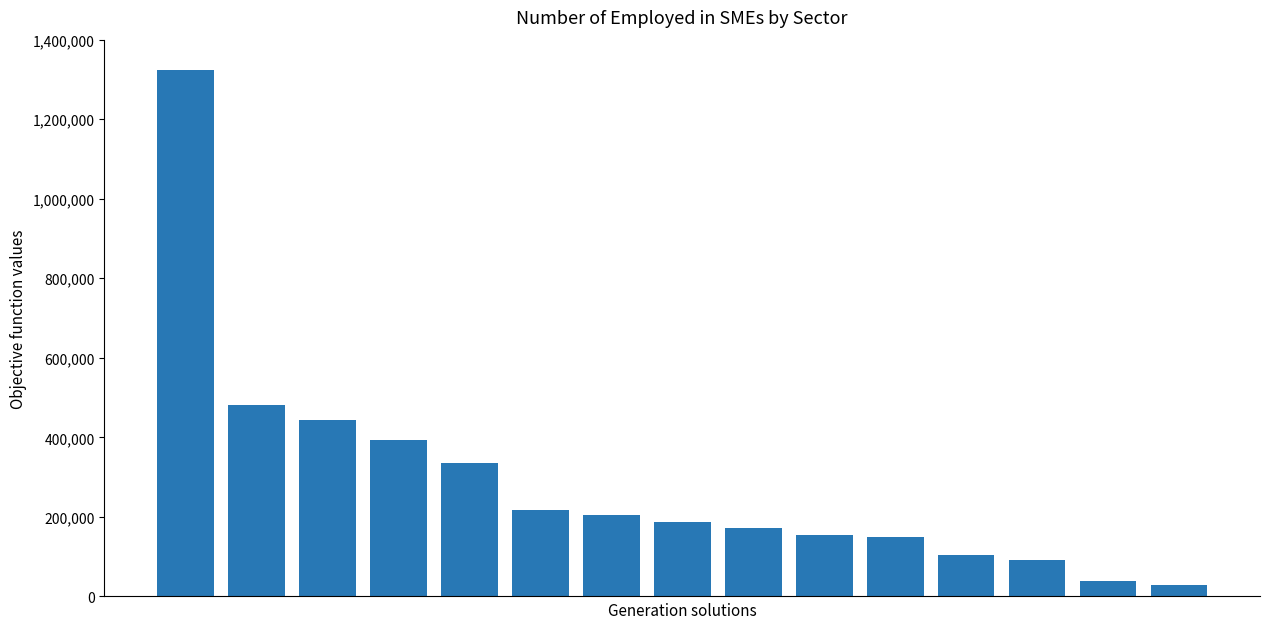

What is the value of the 1st bar from the left?

1322721